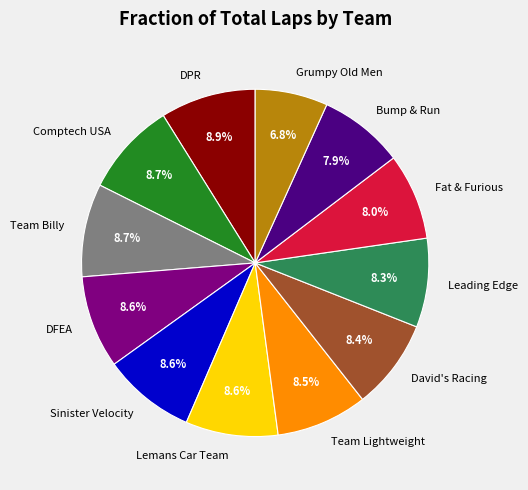

To the nearest percent, what percentage of the pie is Sinister Velocity?

9%